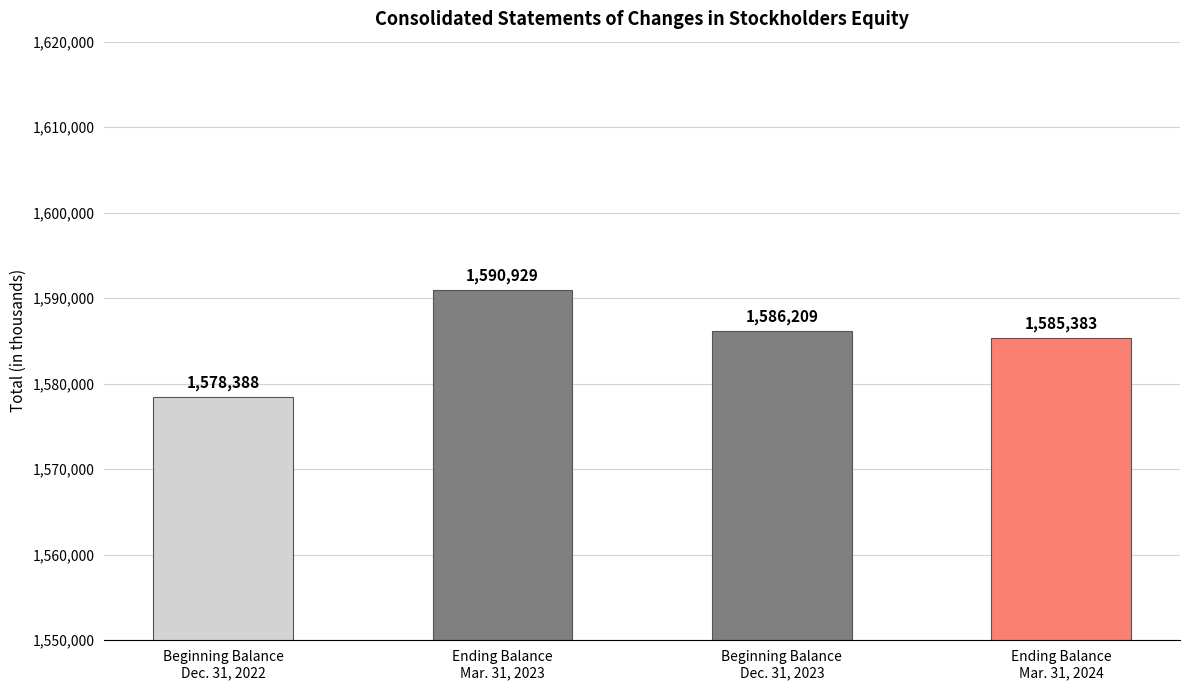

Where is the data nearest to the value 1584658?

Ending Balance
Mar. 31, 2024